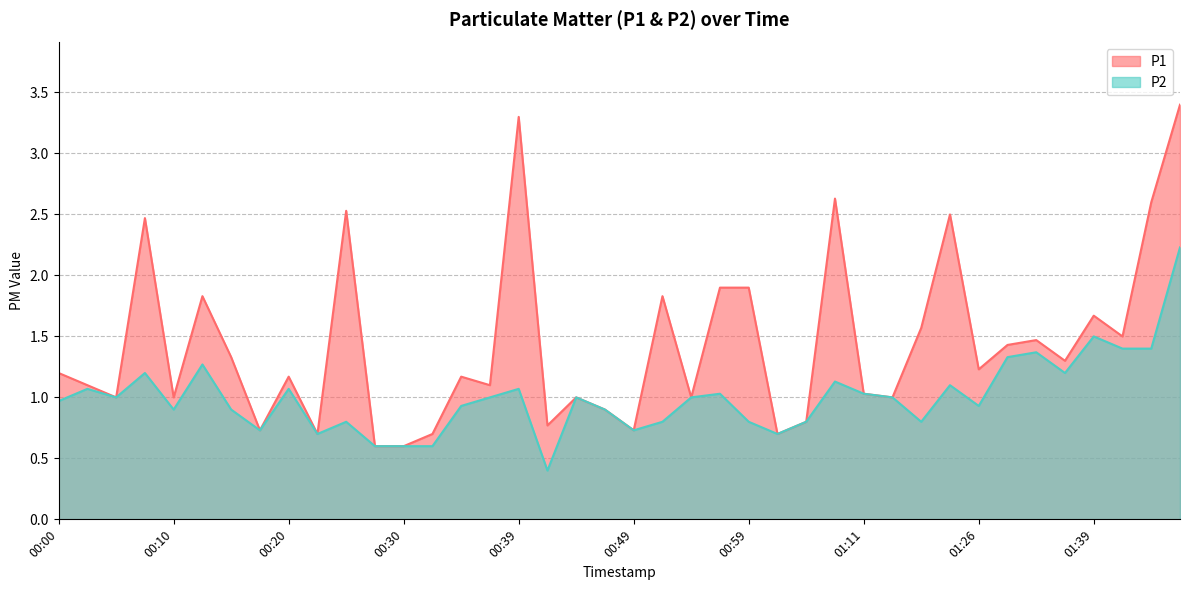

What is the lowest value of the P2 series?

0.4